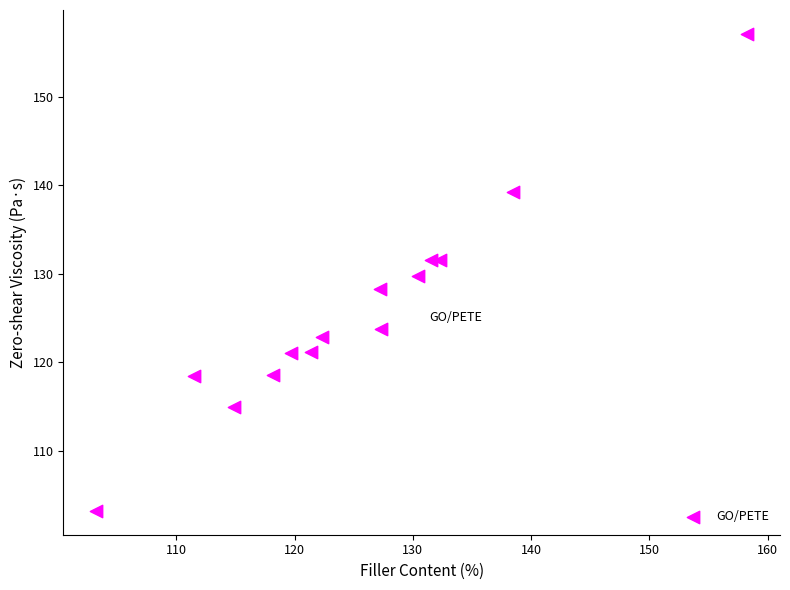

What is the range of X values (max minus min)?

55.1